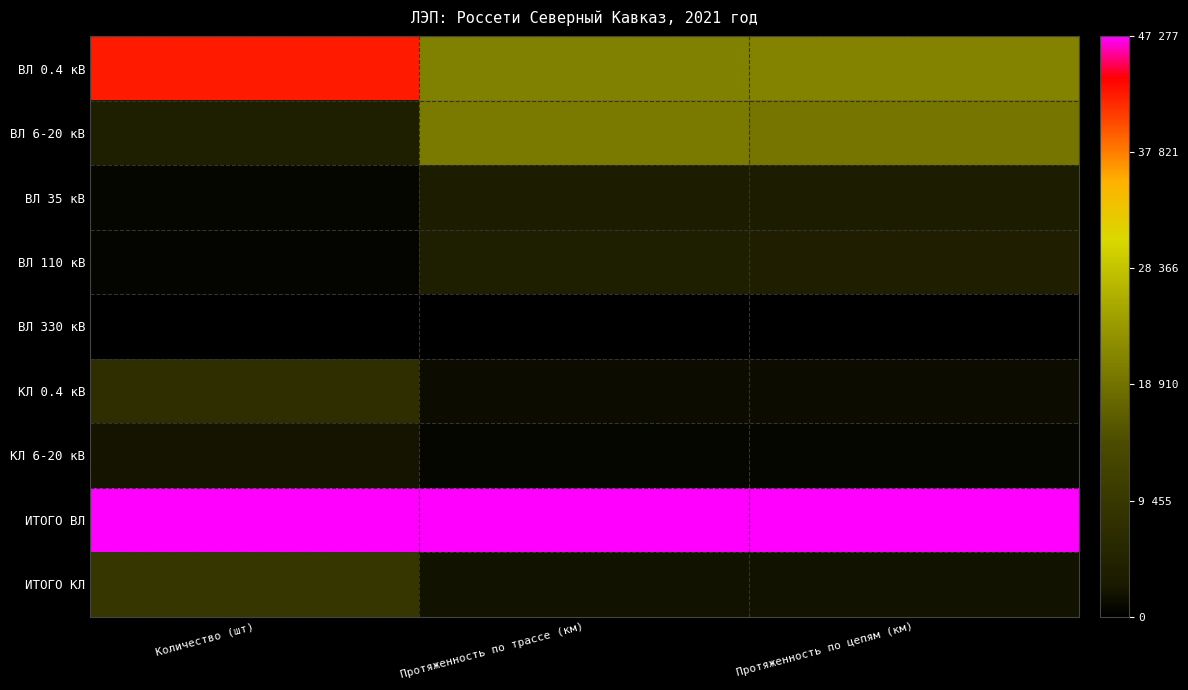

At how many categories does at least one series exceed 0?

3